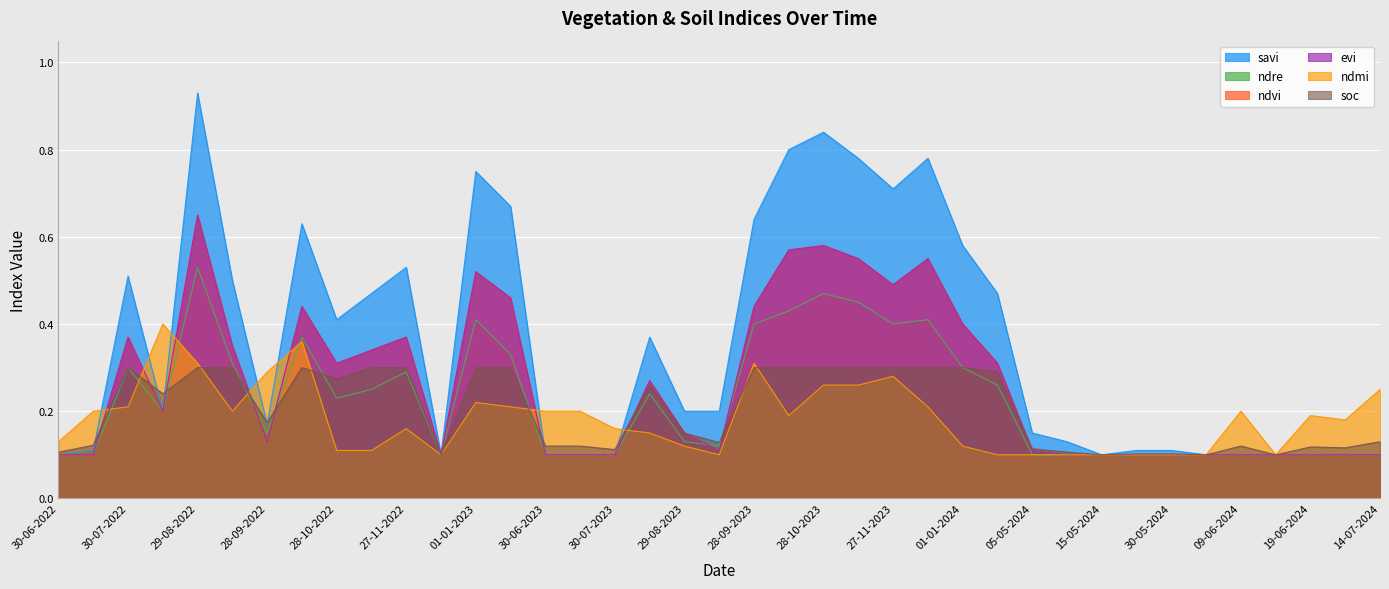

Which series has the widest spread of values?

savi